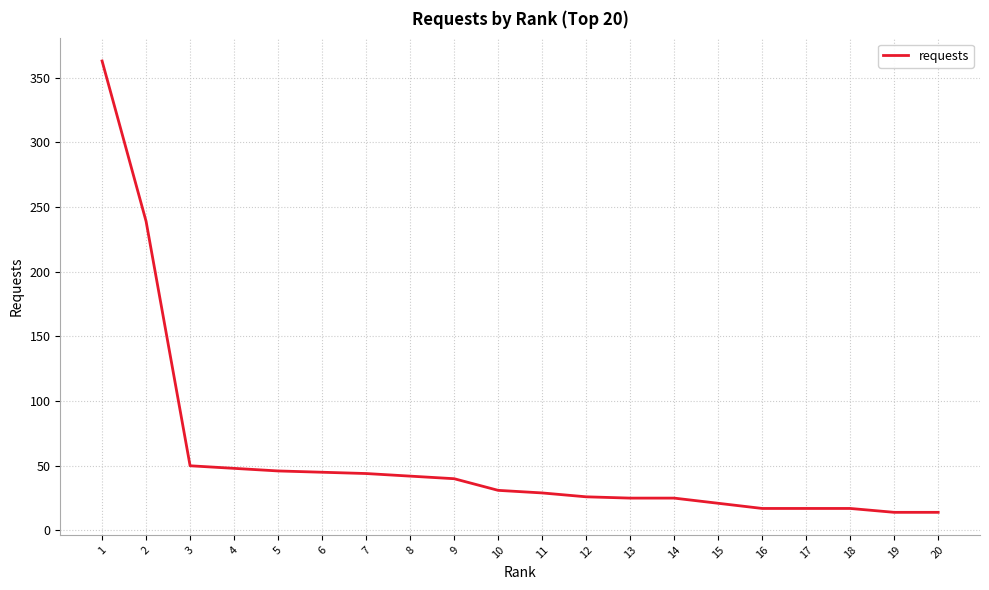

What is the change in value from 9 to 12?

-14